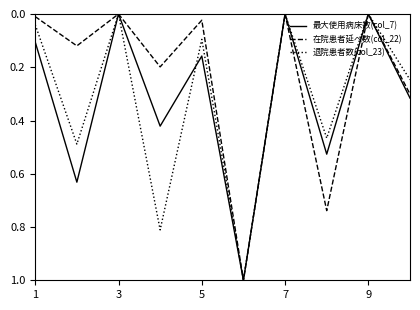

What is the highest value of the 在院患者延べ数(col_22) series?

1.0